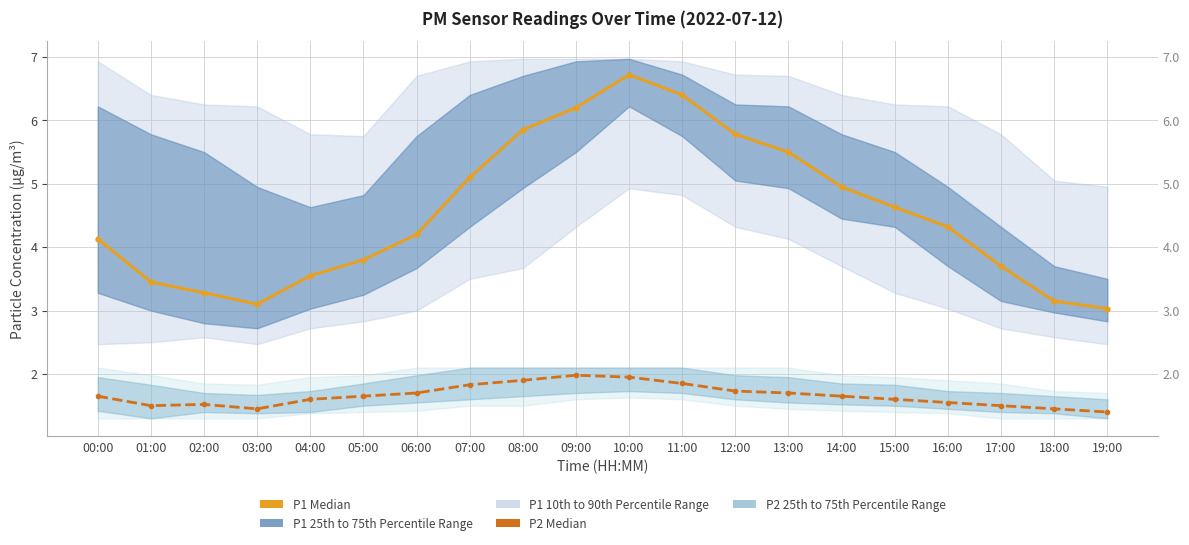

Which series has the largest range (max minus min)?

P1 Median